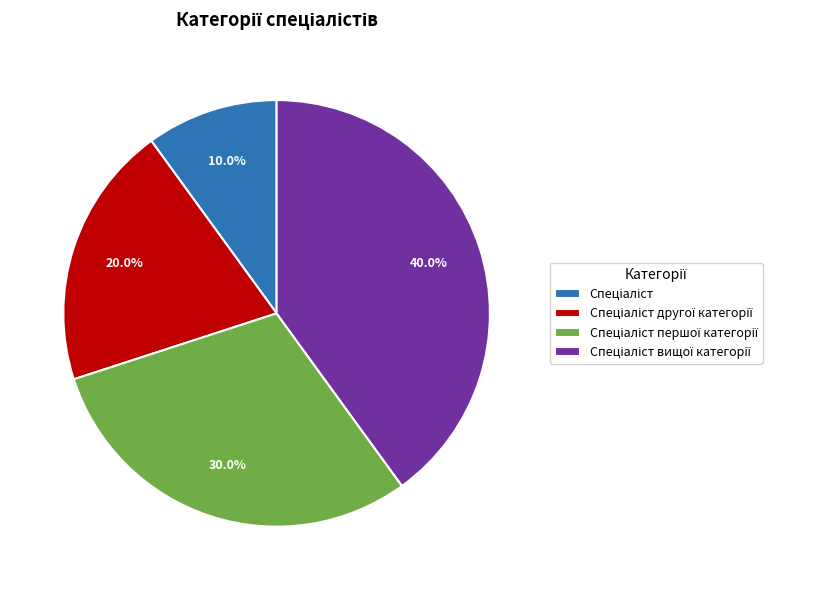

Is there a majority slice in this chart?

No